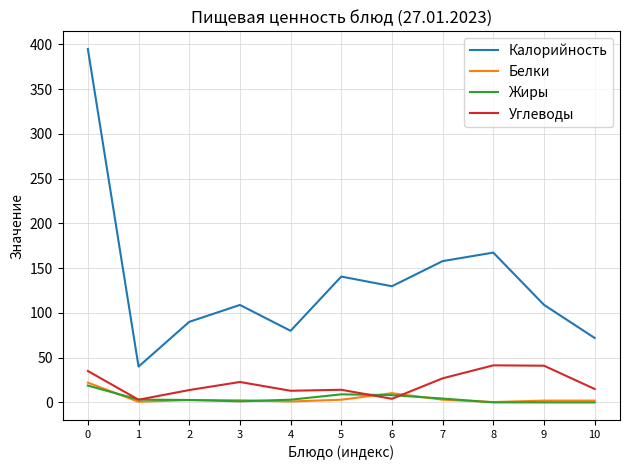

What is the difference between the second highest and second lowest values in the Углеводы series?

37.0